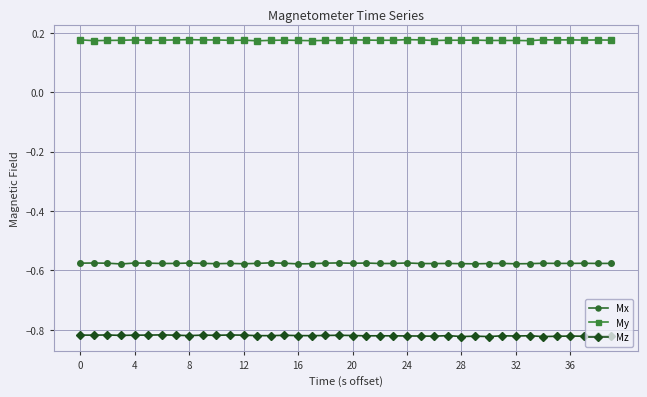

Rank the series by their average value, from lowest to highest.

Mz, Mx, My